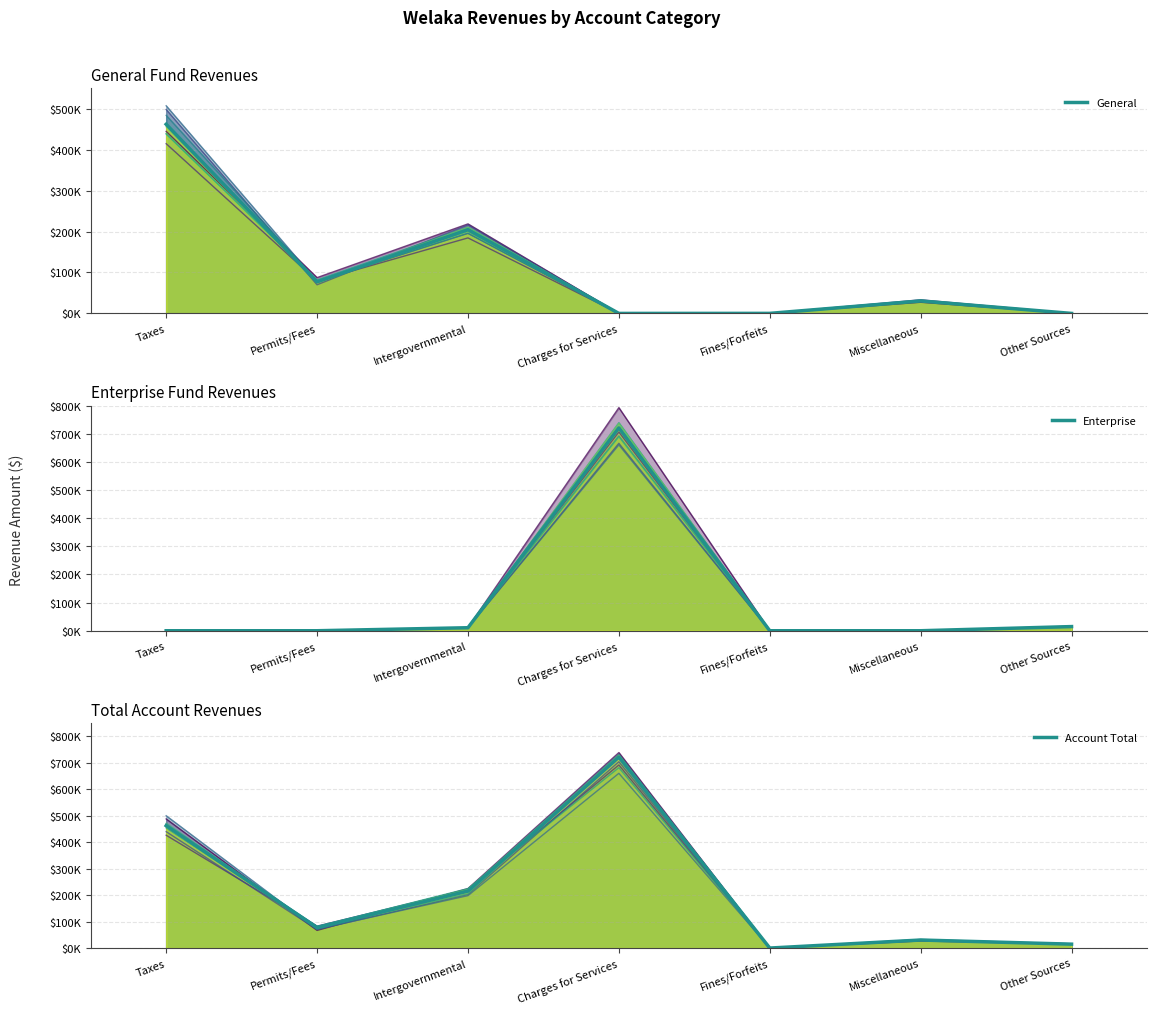

Between Fines/Forfeits and Taxes, which is larger?

Taxes